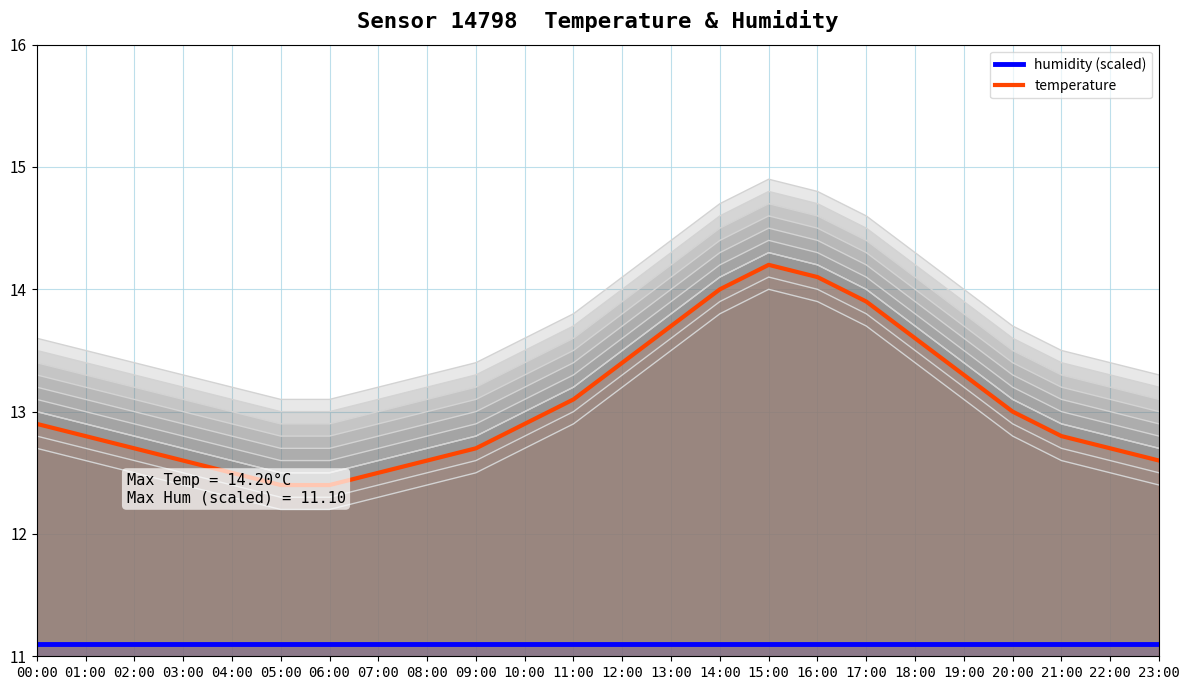

Which category has the highest value across all series?

15:00